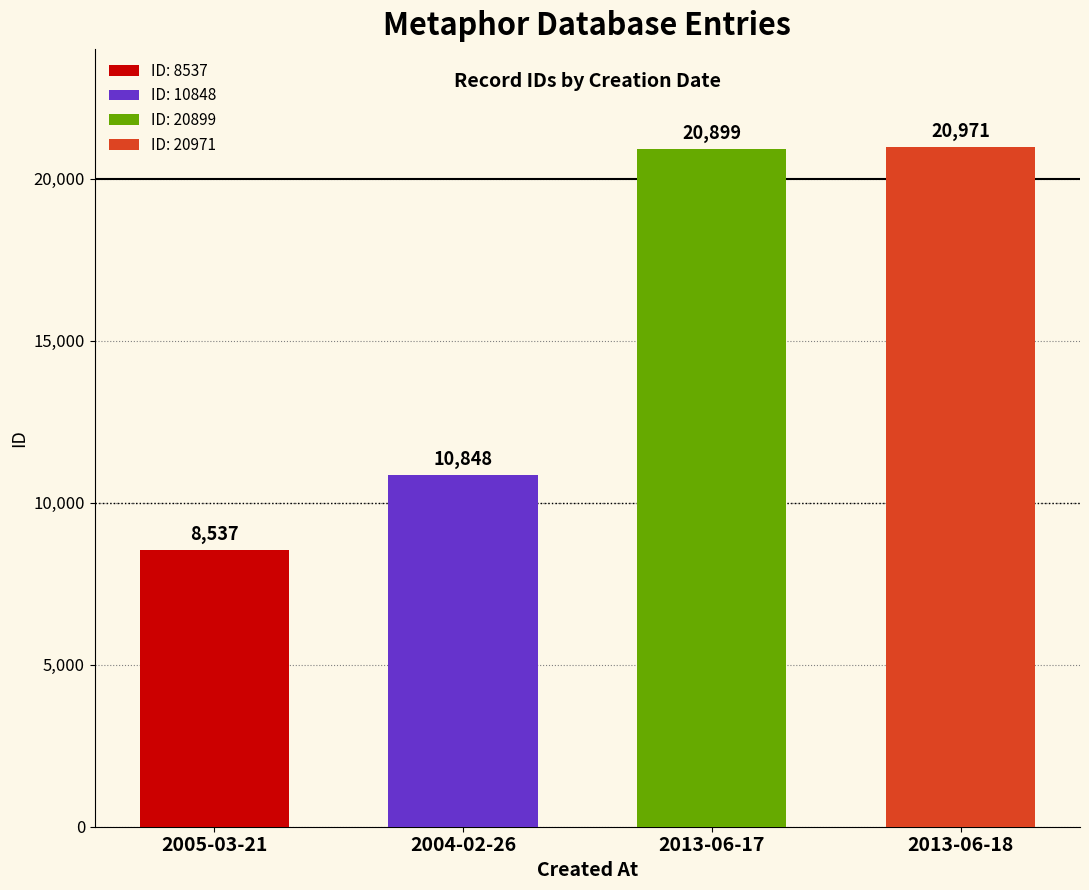

At which label is the value closest to 14754?

2004-02-26